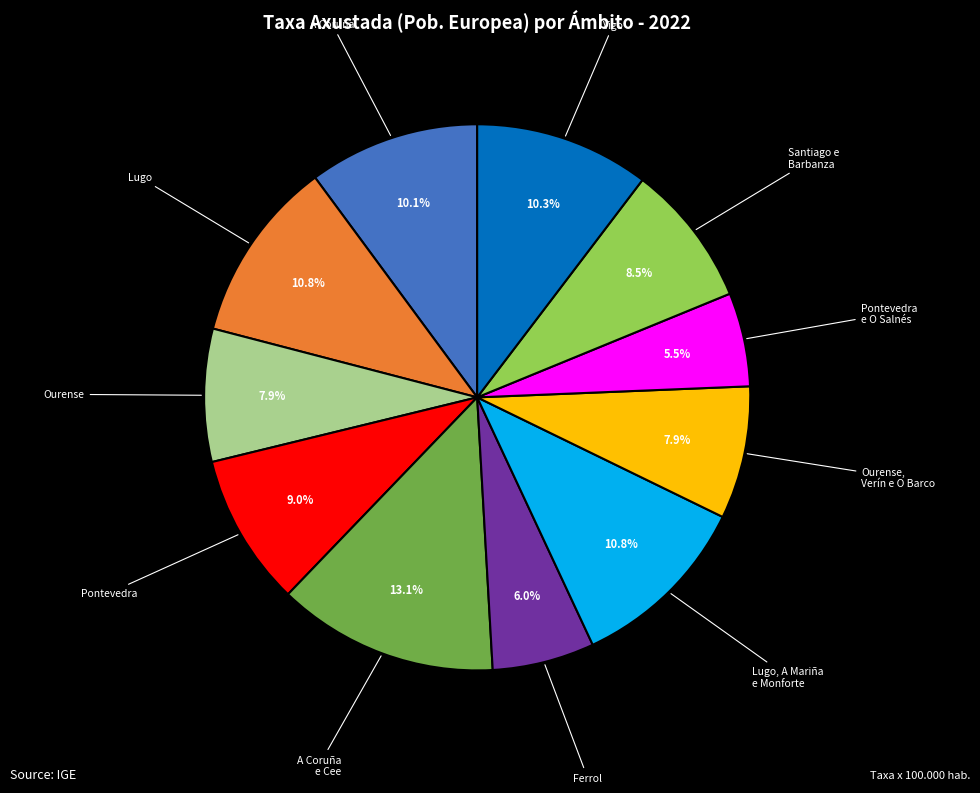

Is there any slice that represents more than half of the pie?

No